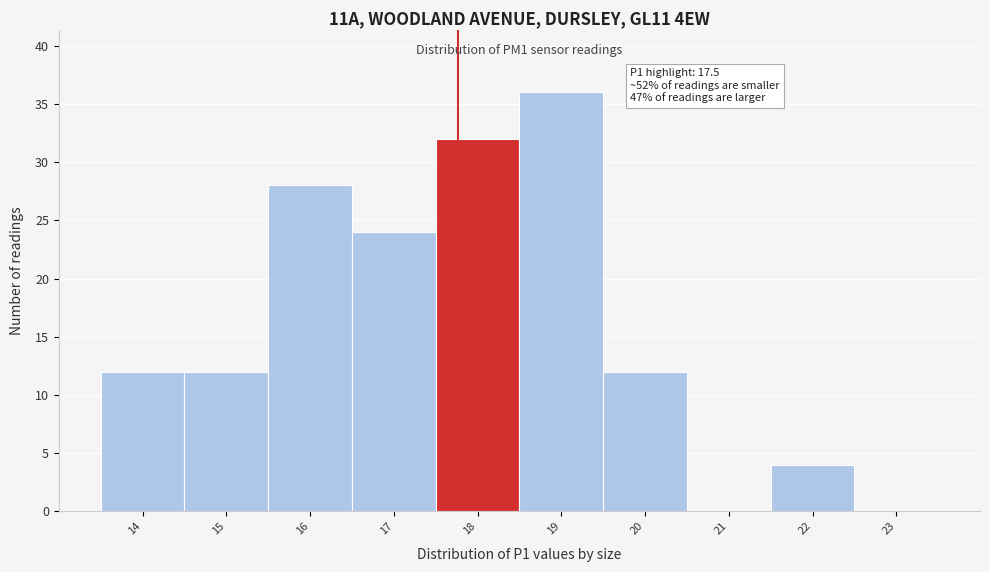

Reading left to right, extract all data points from this chart.

14=12	15=12	16=28	17=24	18=32	19=36	20=12	21=0	22=4	23=0